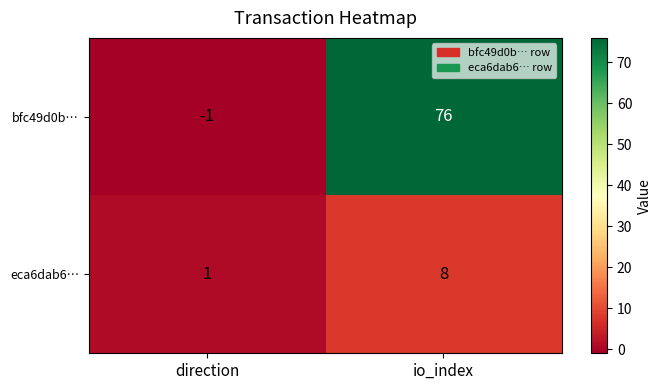

Is it true that bfc49d0b… equals 116 at io_index?

False